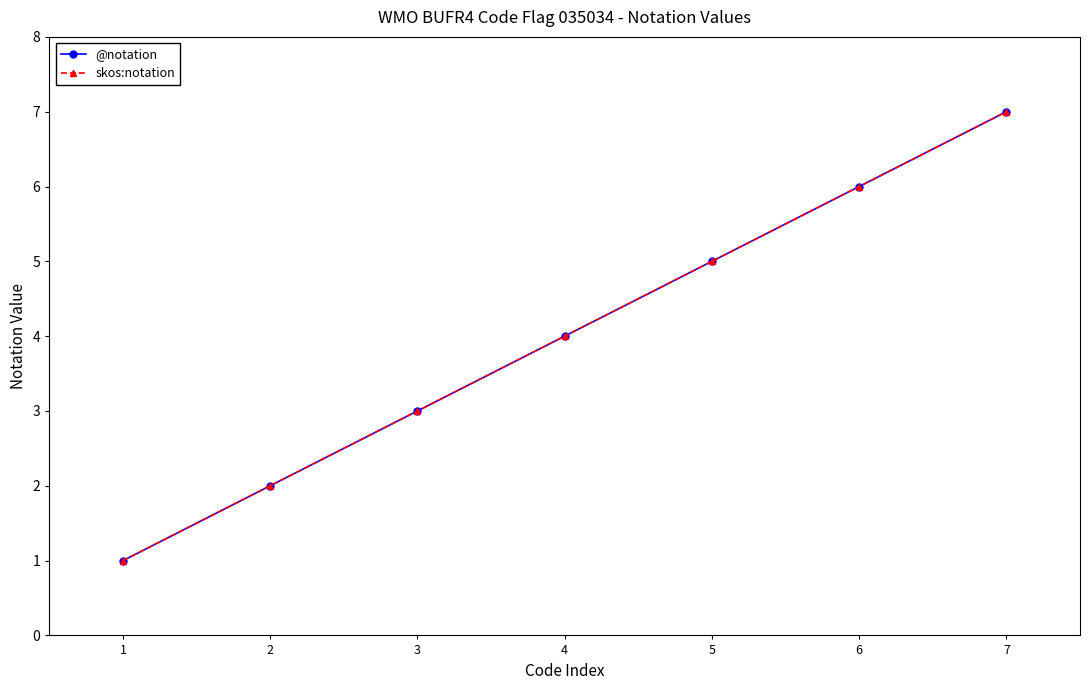

List the labels in order of @notation value, smallest first.

1, 2, 3, 4, 5, 6, 7